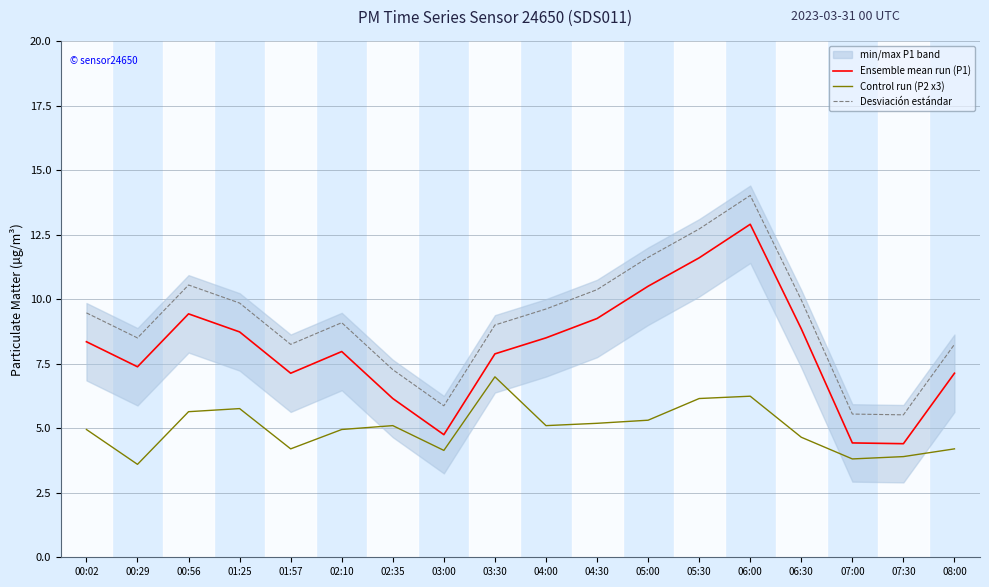

Where is the first local minimum for Desviación estándar?

00:29